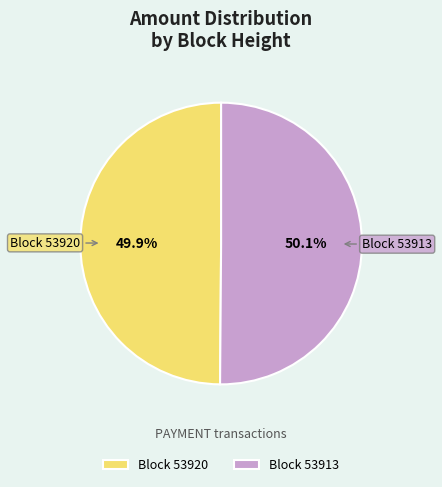

Approximately how many times larger is the value at Block 53920 compared to Block 53913?

1.0